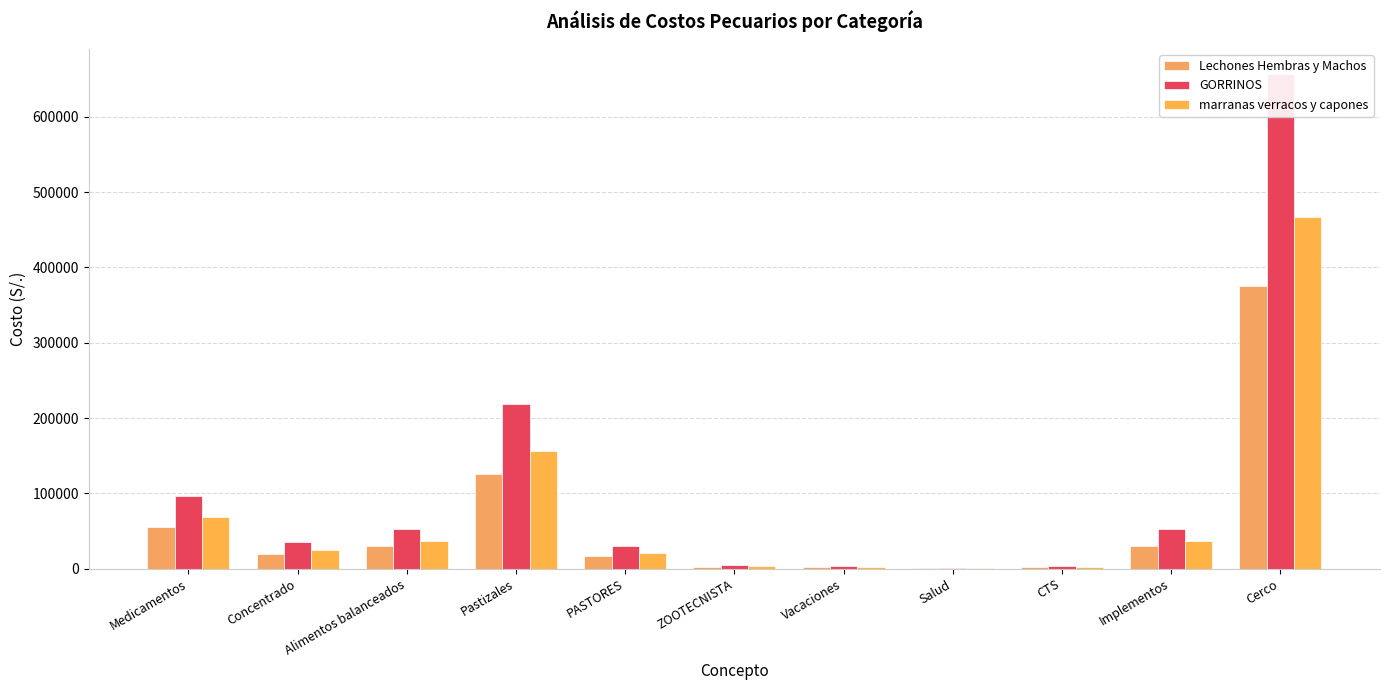

Are the bars grouped side by side (vs. stacked)?

Yes